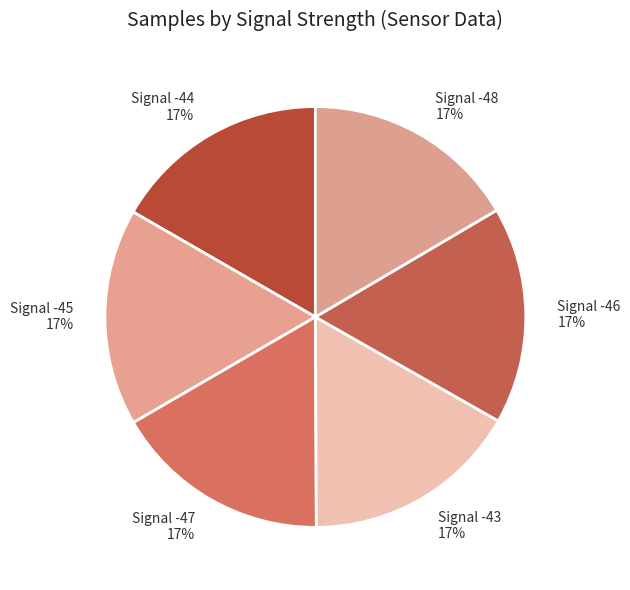

What percentage is the Signal -44 slice, to the nearest percent?

17%